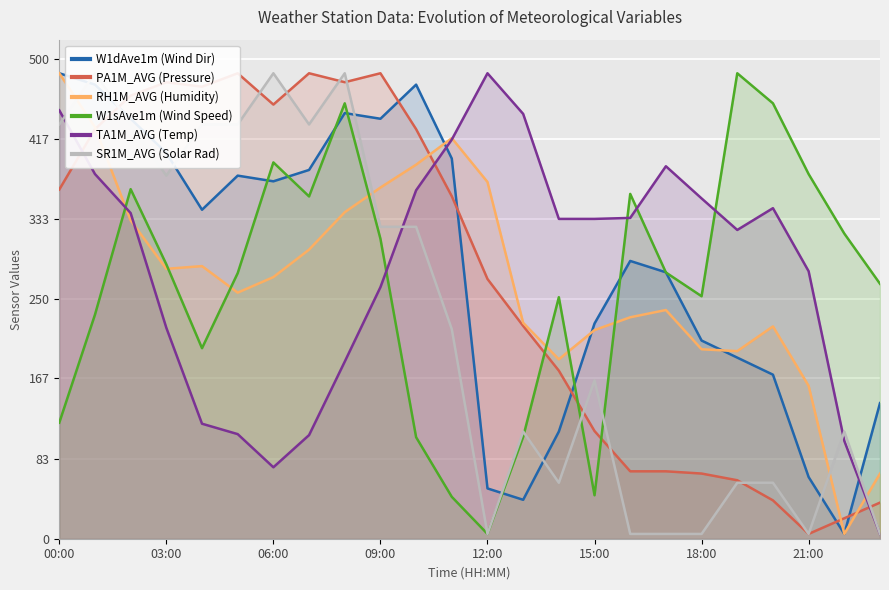

The value of W1dAve1m (Wind Dir) at 00:00 is 725.9. True or false?

False